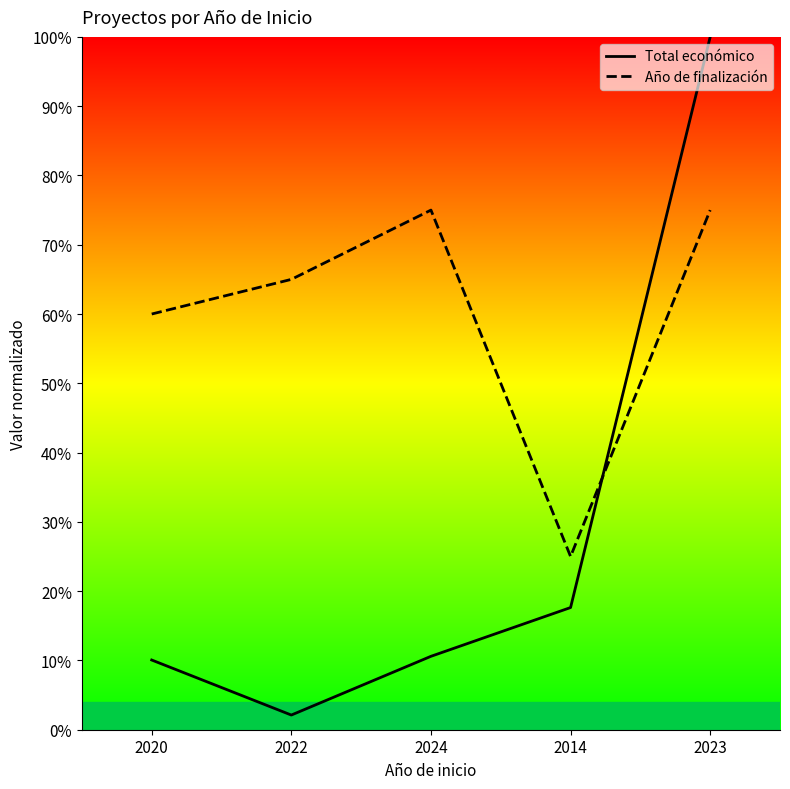

Where is the first local minimum for Año de finalización?

2014